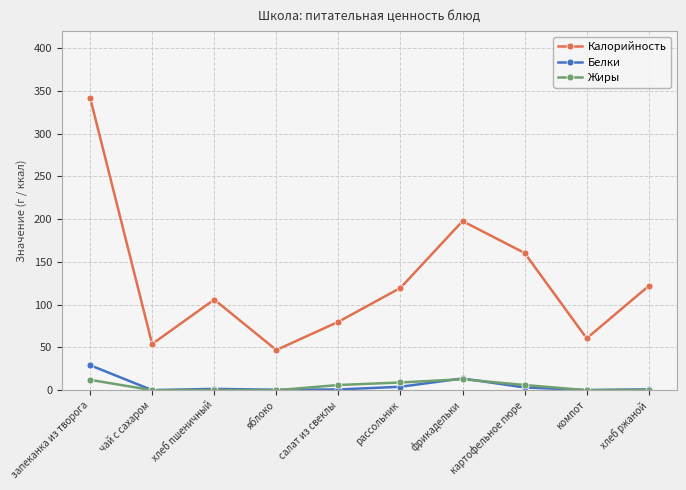

Which category has the highest value across all series?

запеканка из творога